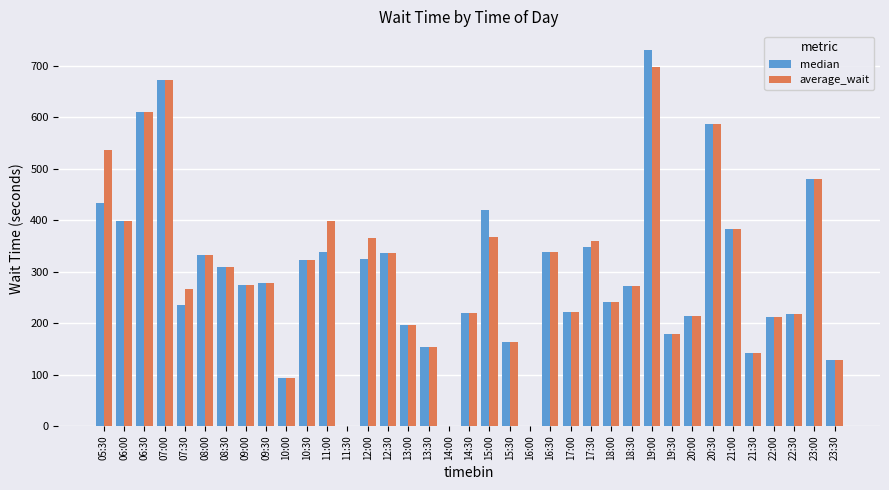

Which series changed the most between 05:30 and 13:00?

average_wait